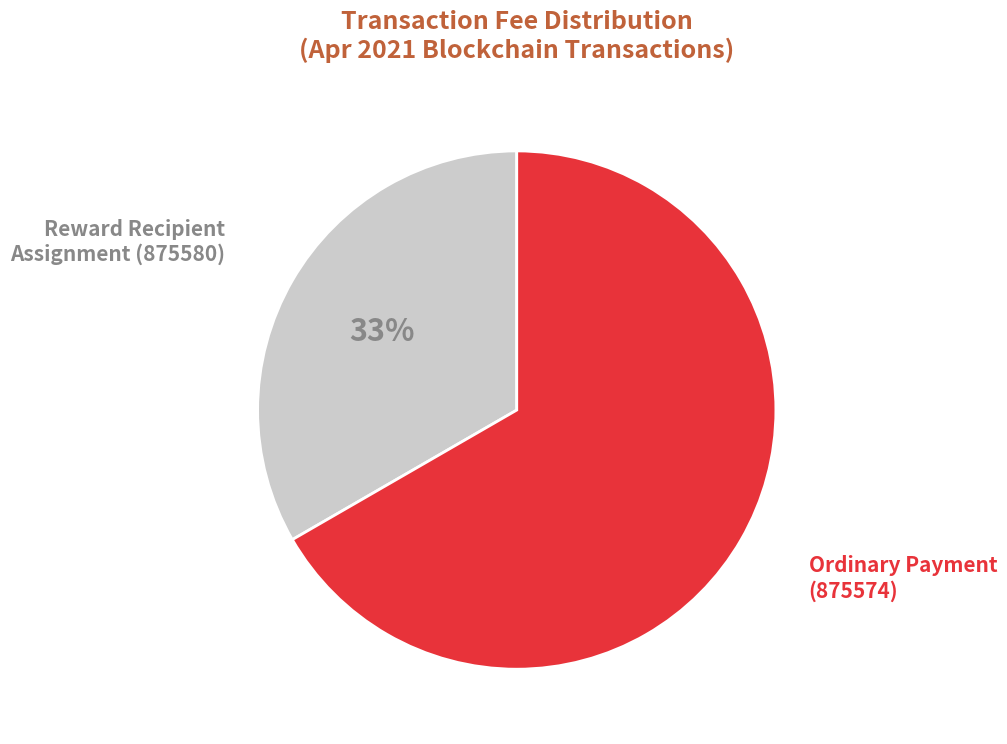

Is there a majority slice in this chart?

Yes